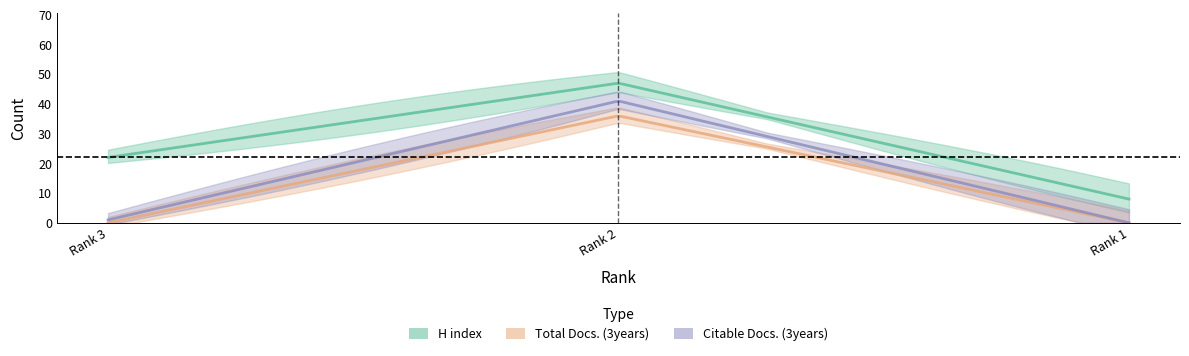

Where is Total Docs. (3years) nearest to the value 18?

Rank 3